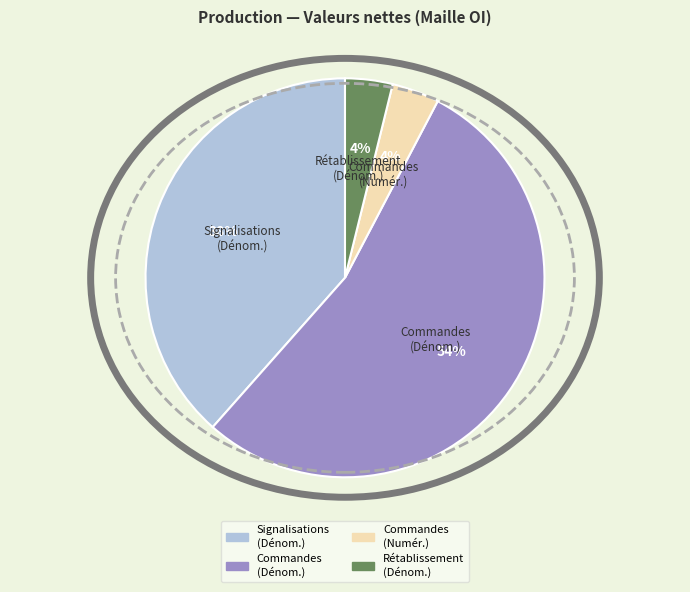

What percentage is the Commandes (Dénom.) slice, to the nearest percent?

54%